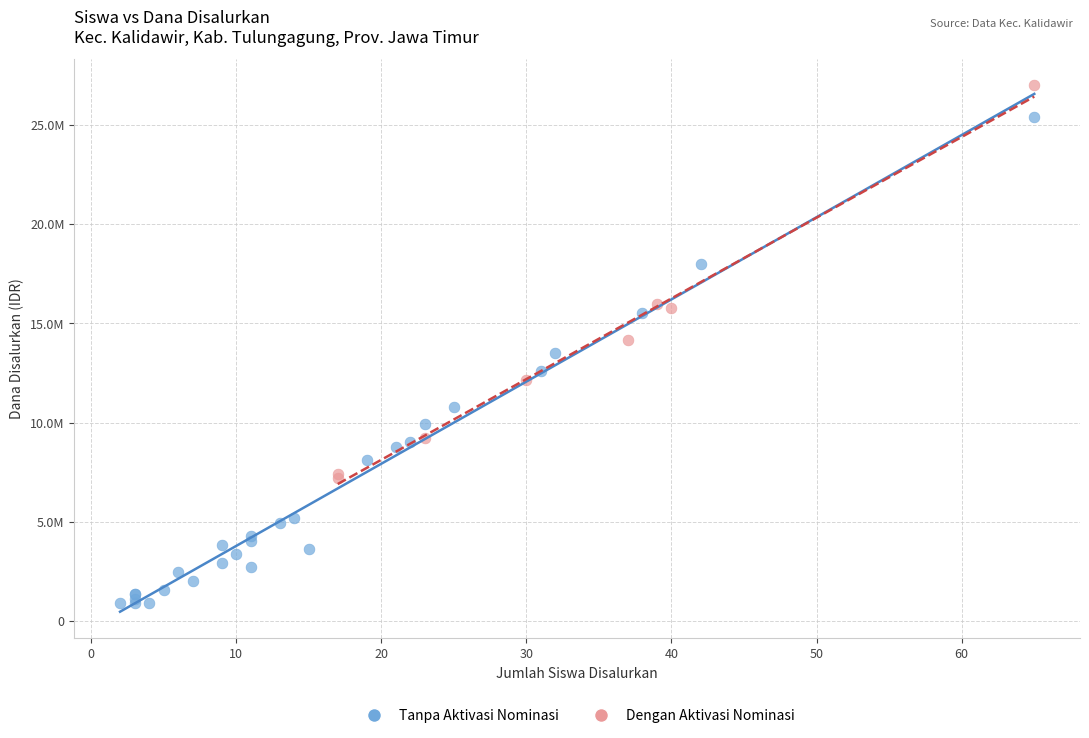

What are all the series names shown in the legend?

Tanpa Aktivasi Nominasi, Dengan Aktivasi Nominasi